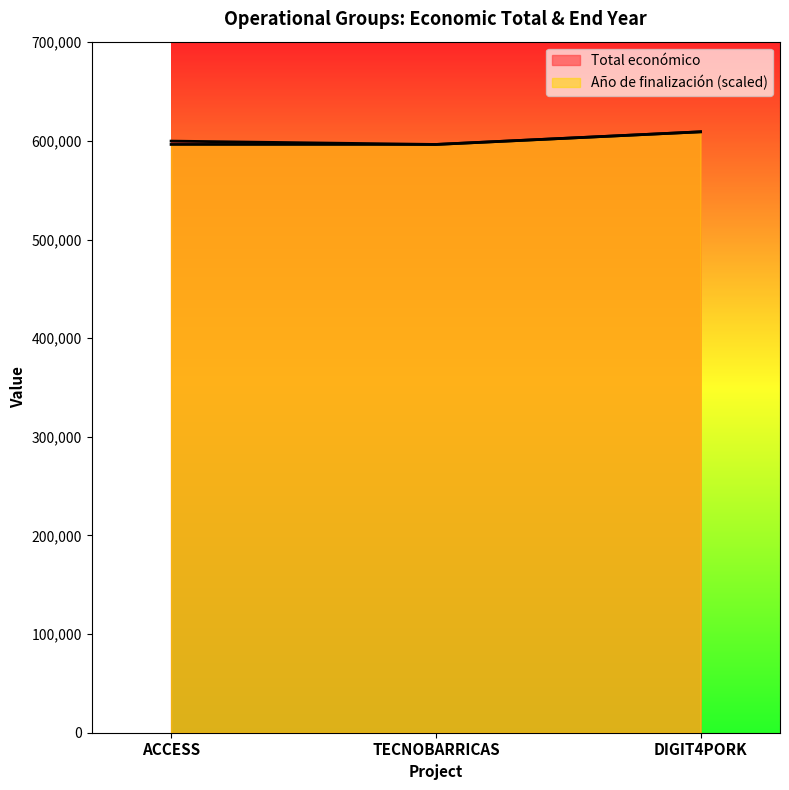

At ACCESS, list the series in order from largest to smallest.

Total económico, Año de finalización